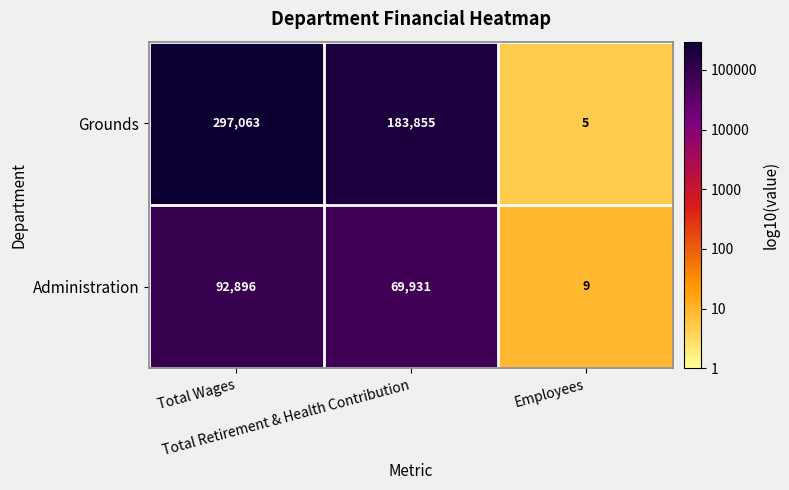

What is the difference between the maximum and minimum values in the Administration series?

92887